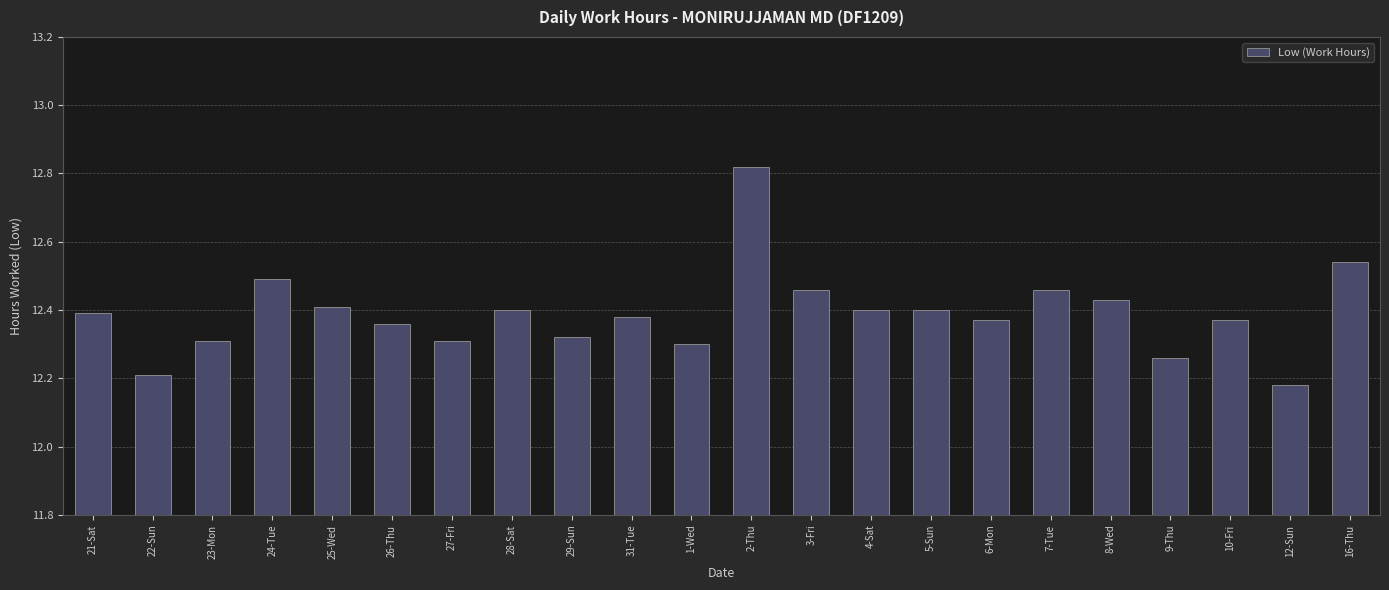

Which label corresponds to the largest value in the chart?

2-Thu